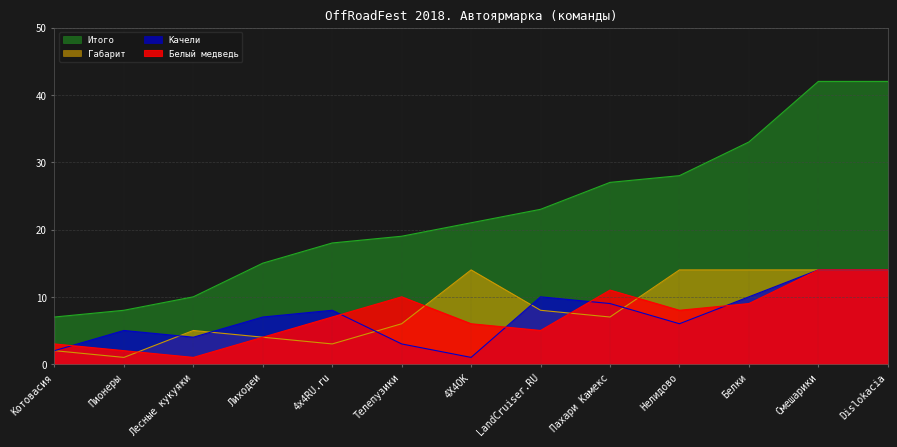

Which series ends up on top after the final intersection of Качели and Габарит?

Габарит